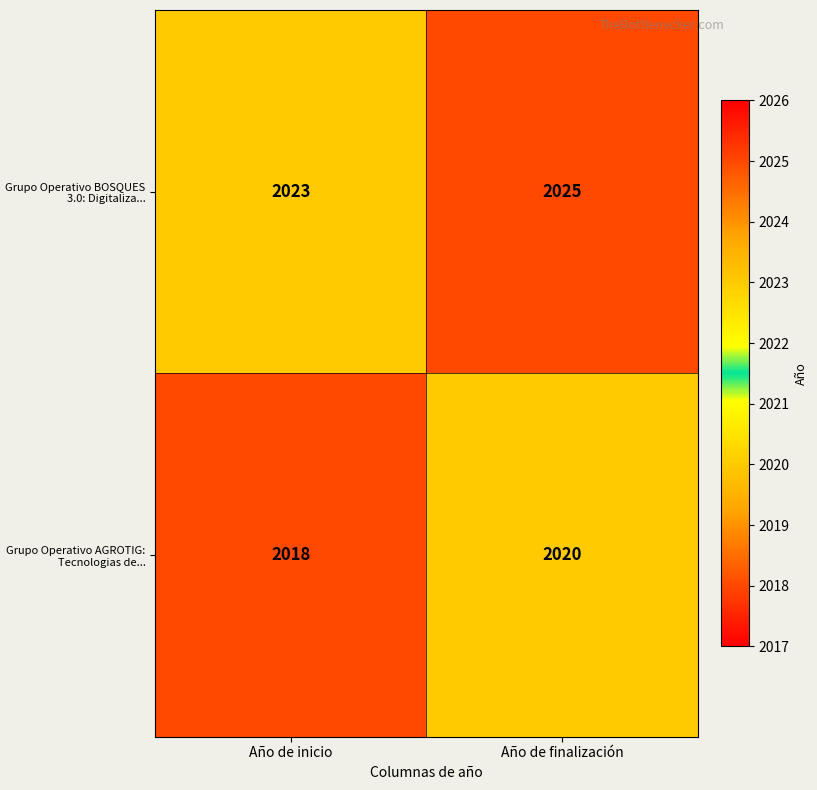

Which series has the largest total across all categories?

Grupo Operativo BOSQUES 3.0: Digitaliza...